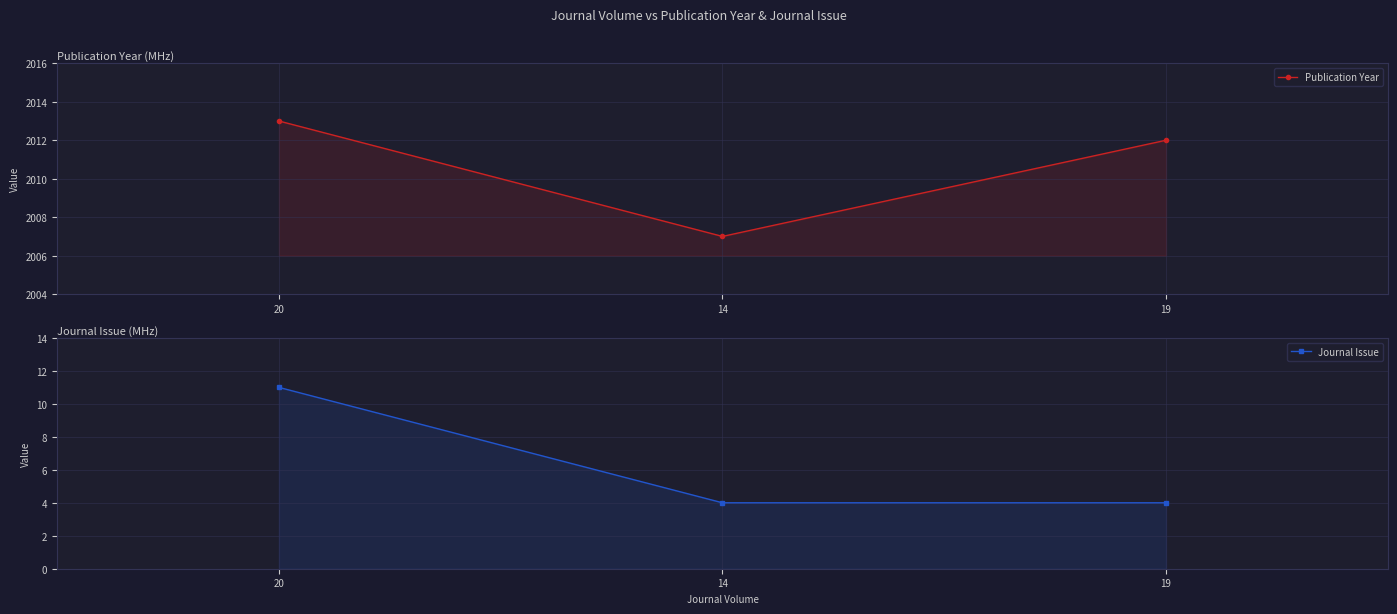

How many Journal Issue values are between 4 and 11?

3